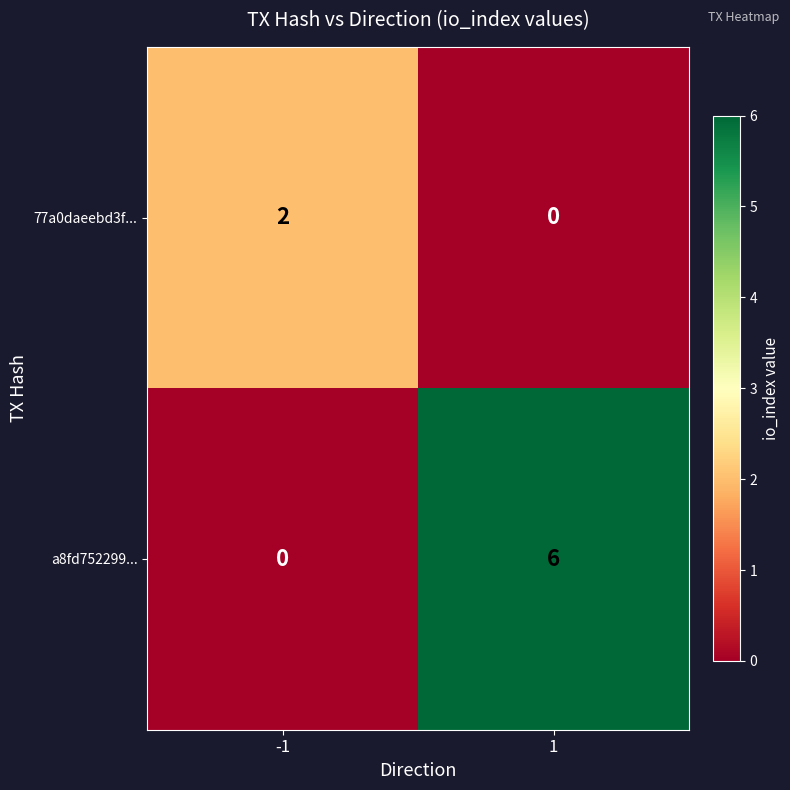

The value of a8fd752299... at 1 is 10. True or false?

False